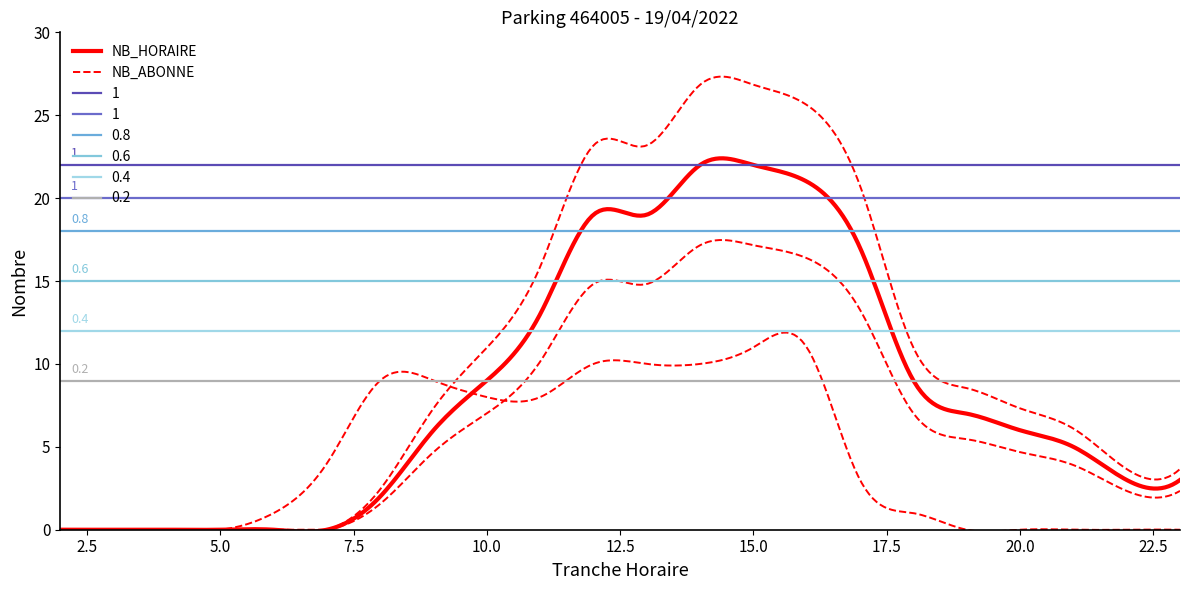

What is the sum of the NB_ABONNE values at 3 and 14?

10